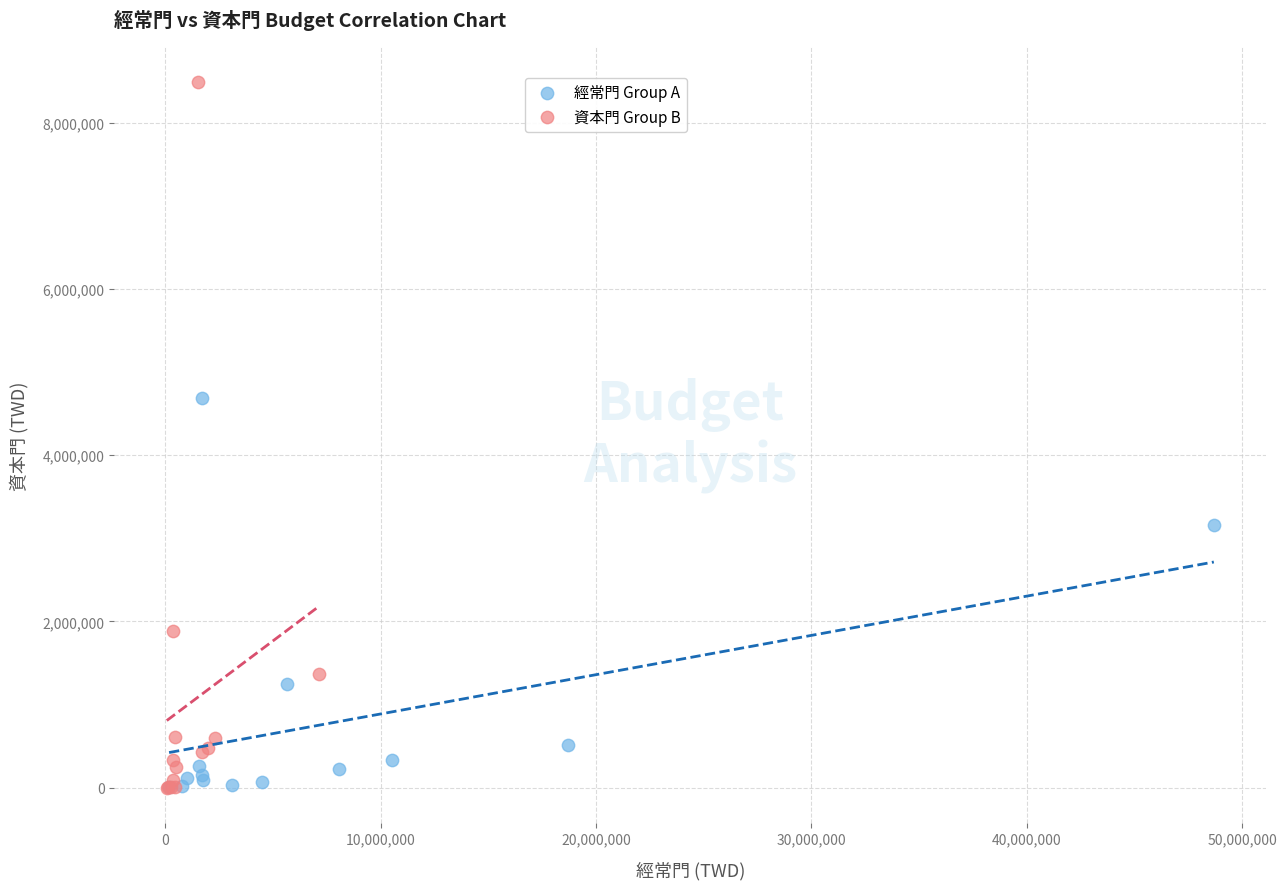

Which series reaches the maximum Y coordinate?

資本門 Group B